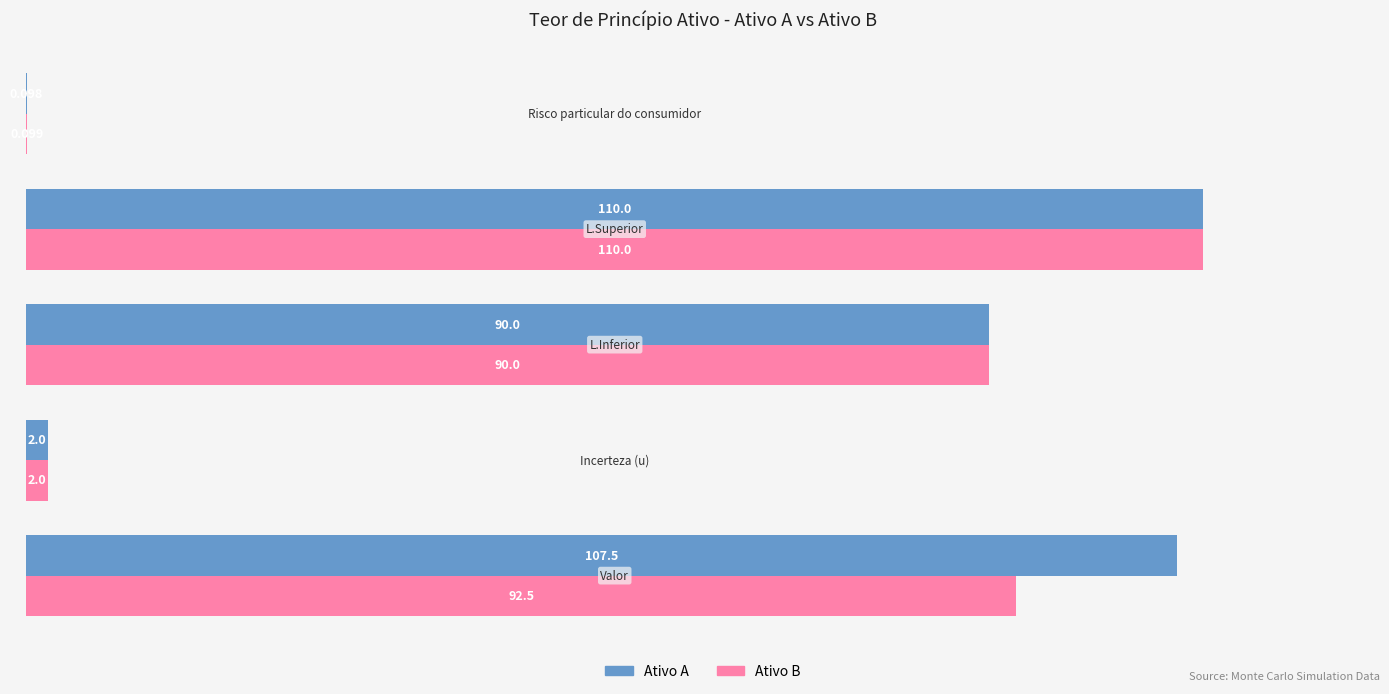

Which series has the largest total across all categories?

Ativo A